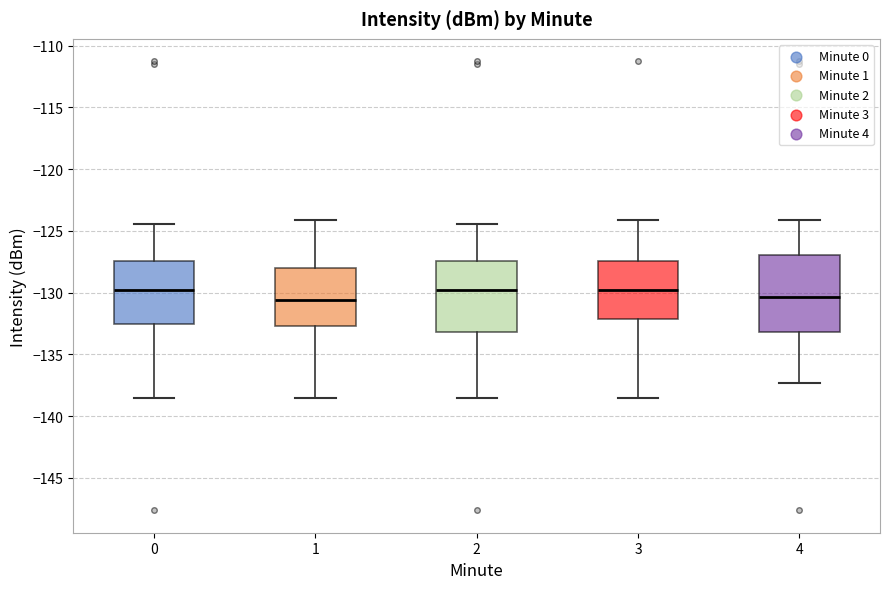

Reading left to right, read every box against the y-axis: the position of its median line, the range the box covers, and the ends of its whiskers. The values are not printed on the chart, so give them approximately, as read against the axis.

0: median -130.0, box -132.5 to -127.5, whiskers -138.5 to -124.5
1: median -130.5, box -132.5 to -128.0, whiskers -138.5 to -124.0
2: median -130.0, box -133.0 to -127.5, whiskers -138.5 to -124.5
3: median -130.0, box -132.0 to -127.5, whiskers -138.5 to -124.0
4: median -130.5, box -133.0 to -127.0, whiskers -137.5 to -124.0